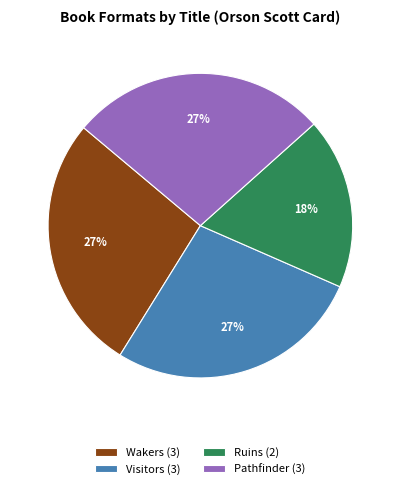

Approximately how many times larger is the value at Pathfinder (3) compared to Wakers (3)?

1.0